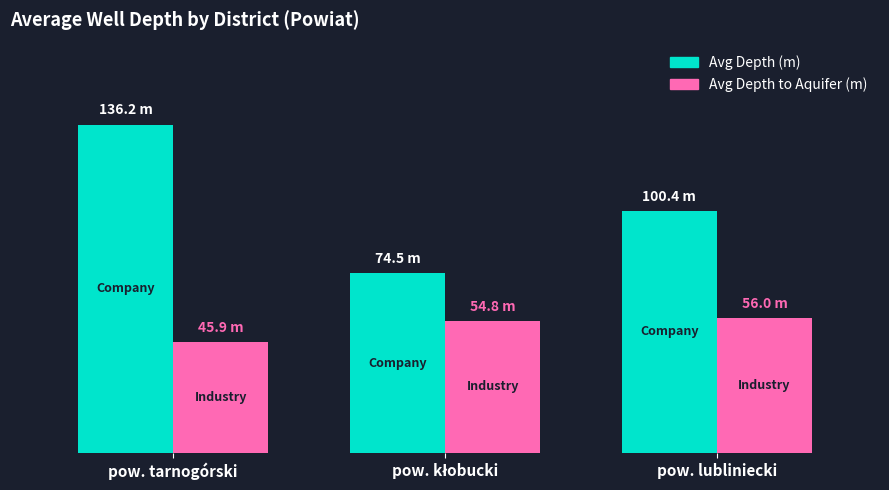

What are all the series names shown in the legend?

Avg Depth (m), Avg Depth to Aquifer (m)